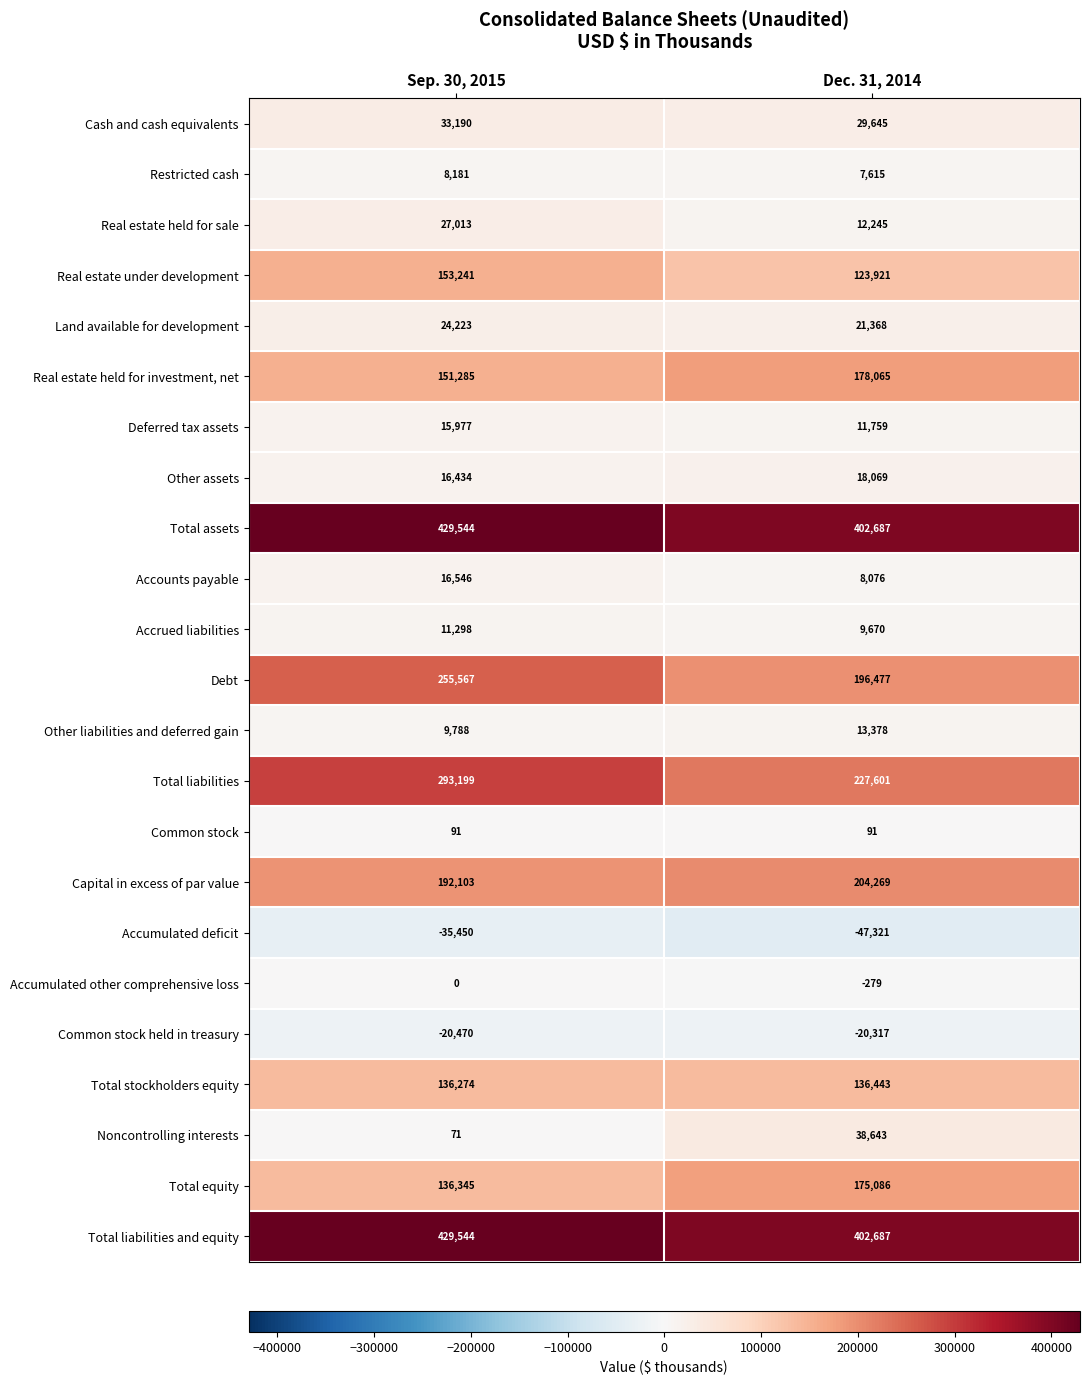

What is the sum of all Cash and cash equivalents values?

62835